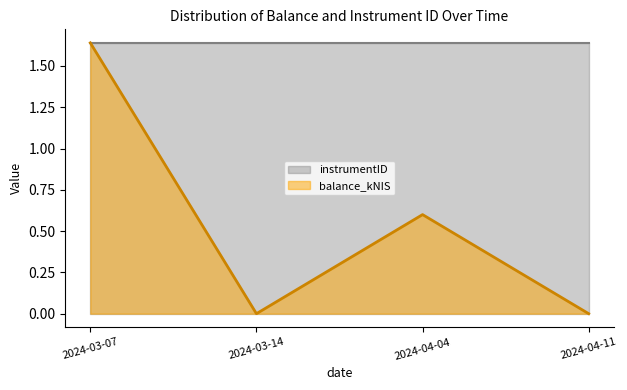

Rank the categories by value from lowest to highest.

2024-03-14, 2024-04-11, 2024-04-04, 2024-03-07